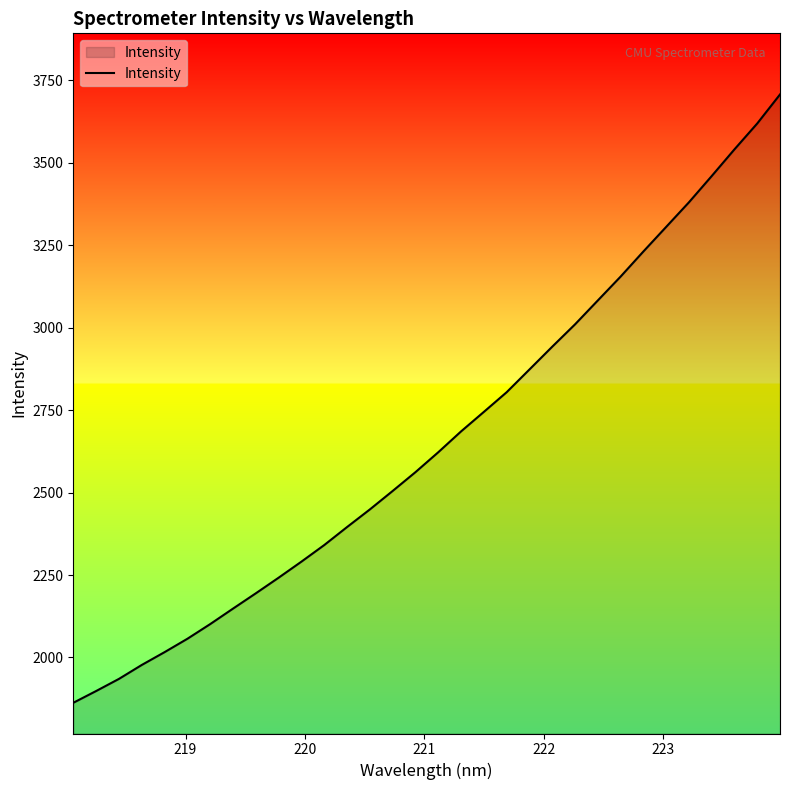

What is the greatest value displayed?

3707.2